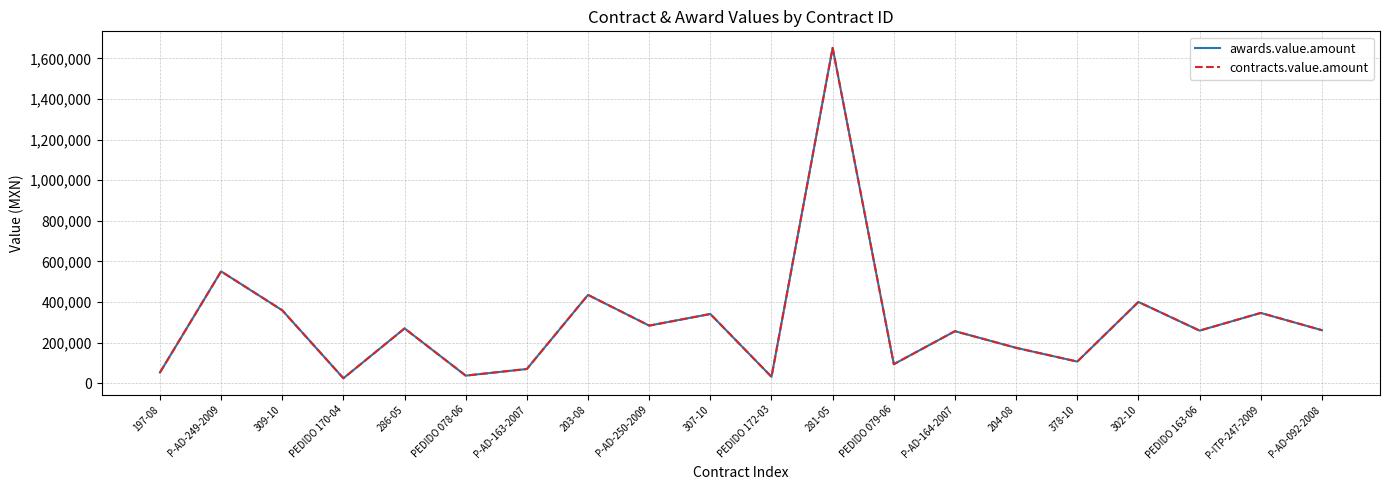

The value of contracts.value.amount at P-AD-092-2008 is 260869.6. True or false?

True